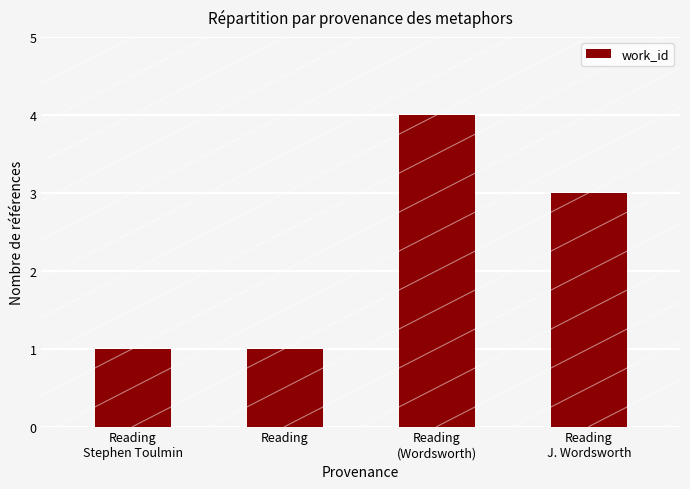

What is the approximate value at Reading?

1